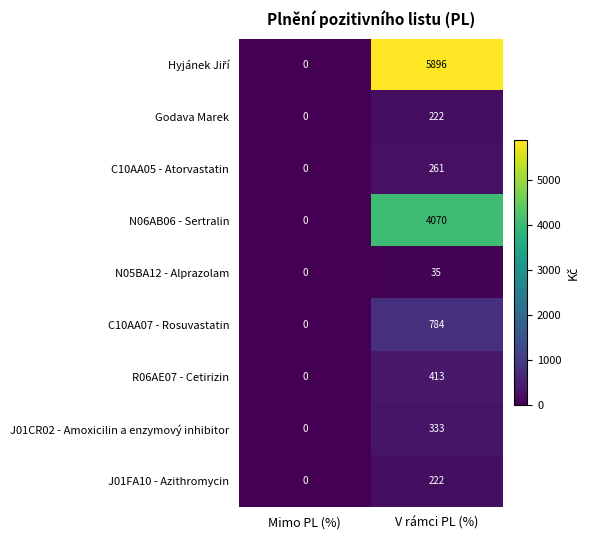

List the labels in order of Godava Marek value, largest first.

V rámci PL (%), Mimo PL (%)